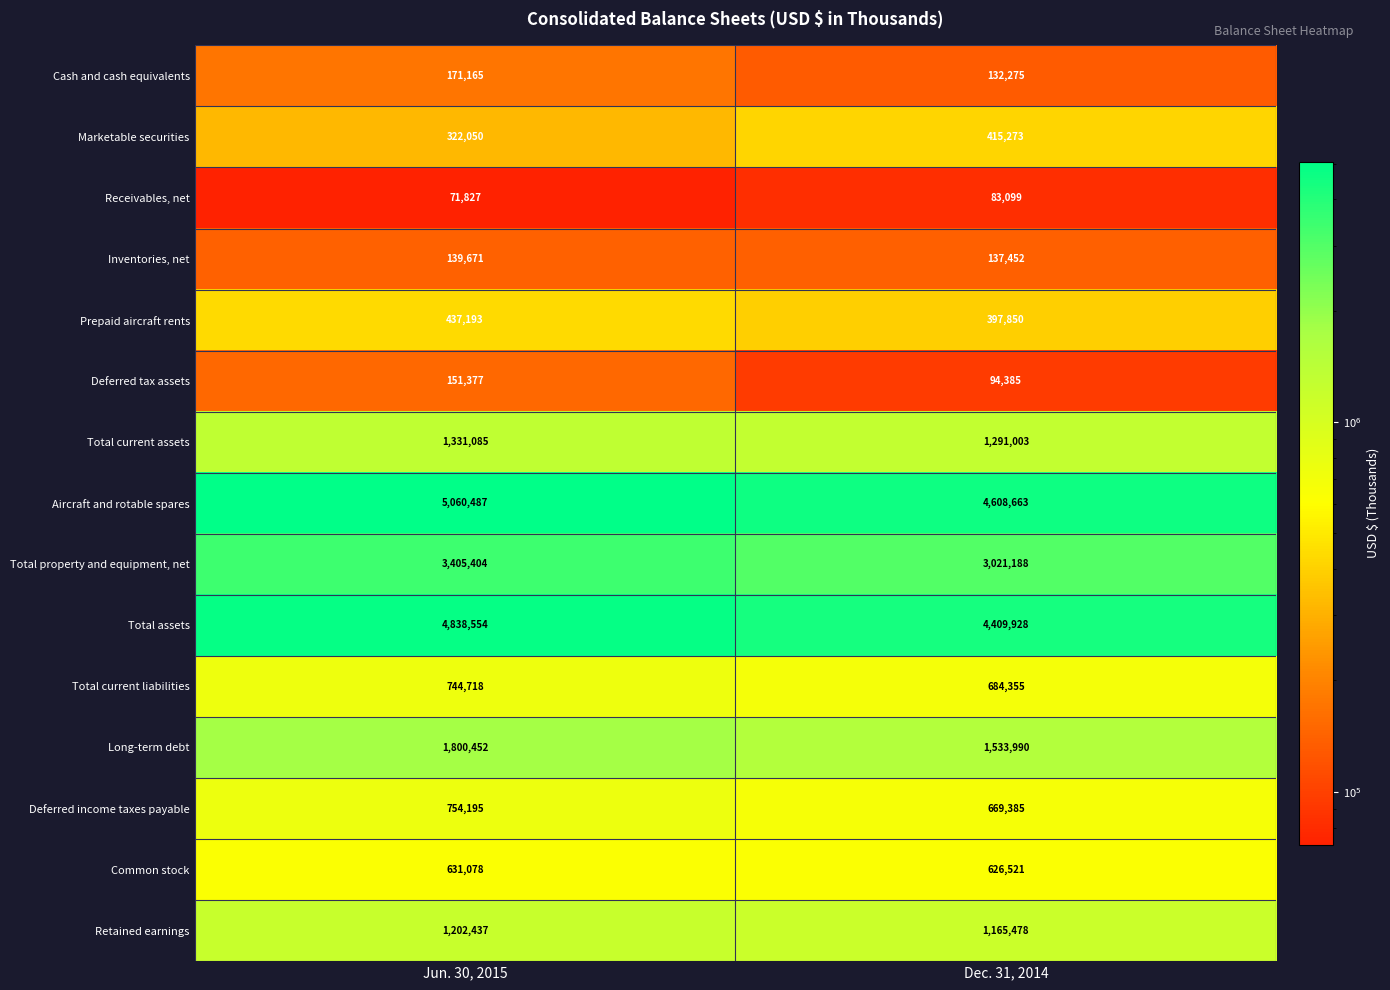

True or false: Deferred income taxes payable has a value of 669385 at Dec. 31, 2014.

True